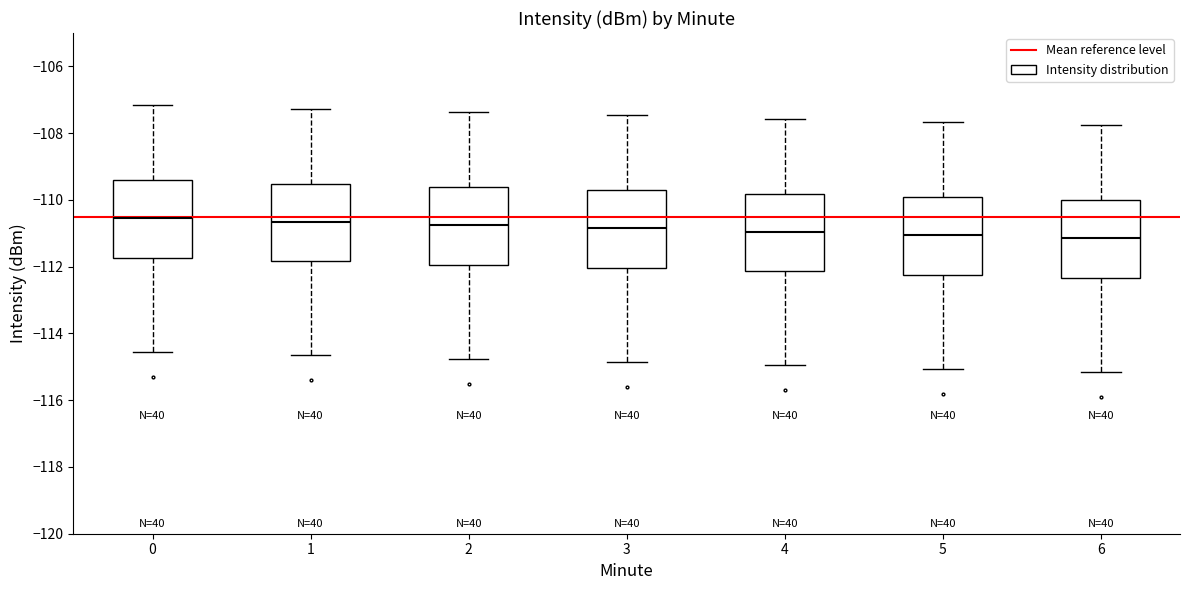

Reading left to right, read every box against the y-axis: the position of its median line, the range the box covers, and the ends of its whiskers. The values are not printed on the chart, so give them approximately, as read against the axis.

0: median -110.6, box -111.8 to -109.4, whiskers -114.6 to -107.2
1: median -110.6, box -111.8 to -109.6, whiskers -114.6 to -107.2
2: median -110.8, box -112.0 to -109.6, whiskers -114.8 to -107.4
3: median -110.8, box -112.0 to -109.8, whiskers -114.8 to -107.4
4: median -111.0, box -112.2 to -109.8, whiskers -115.0 to -107.6
5: median -111.0, box -112.2 to -110.0, whiskers -115.0 to -107.6
6: median -111.2, box -112.4 to -110.0, whiskers -115.2 to -107.8